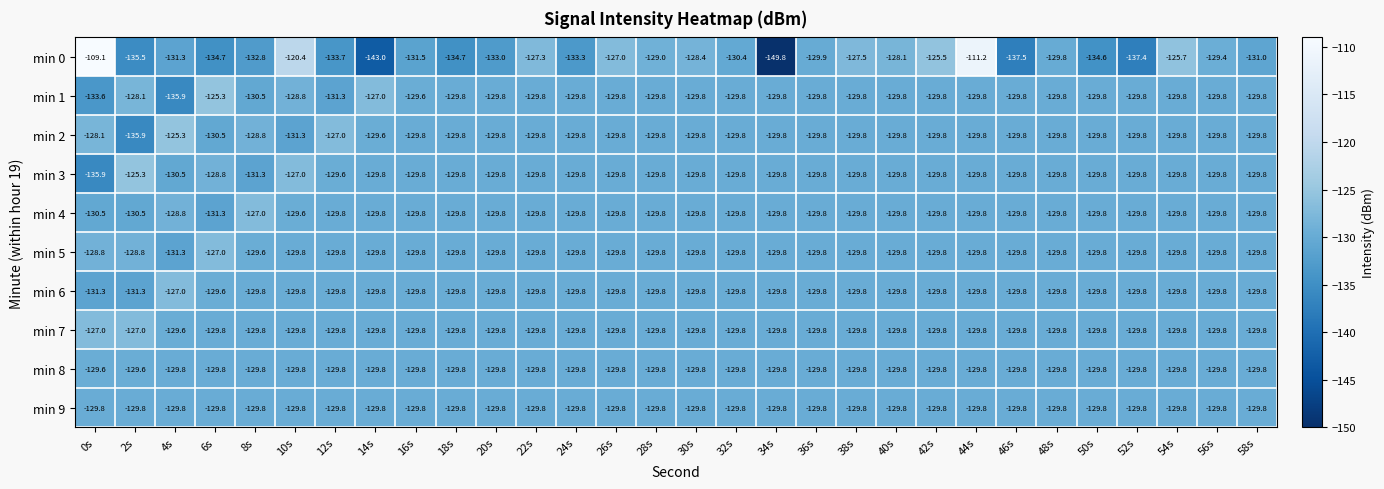

At which label does min 5 first exceed -129?

0s